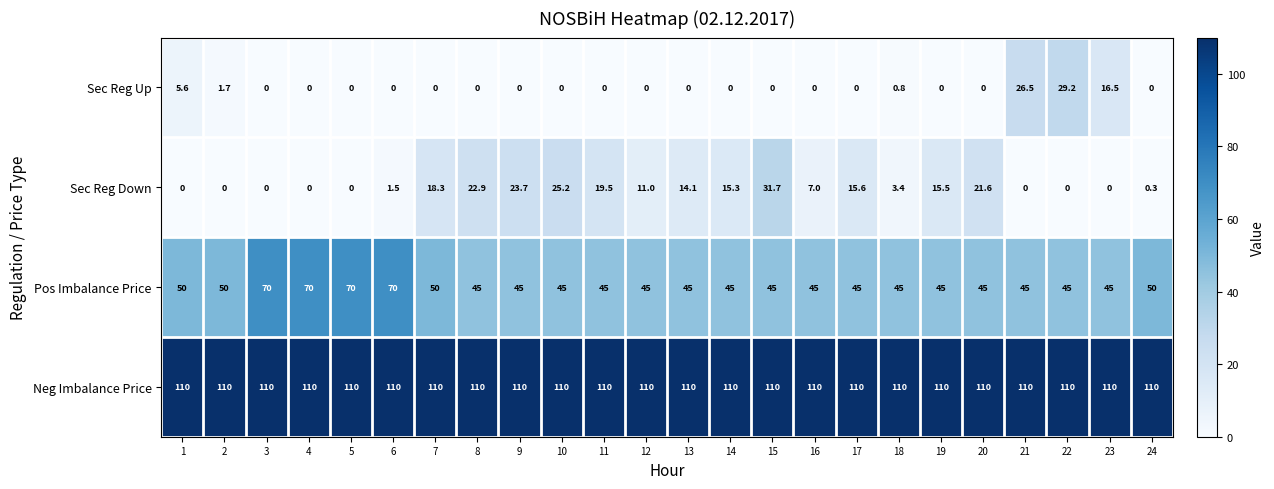

What value does the Neg Imbalance Price series have at 17?

110.0